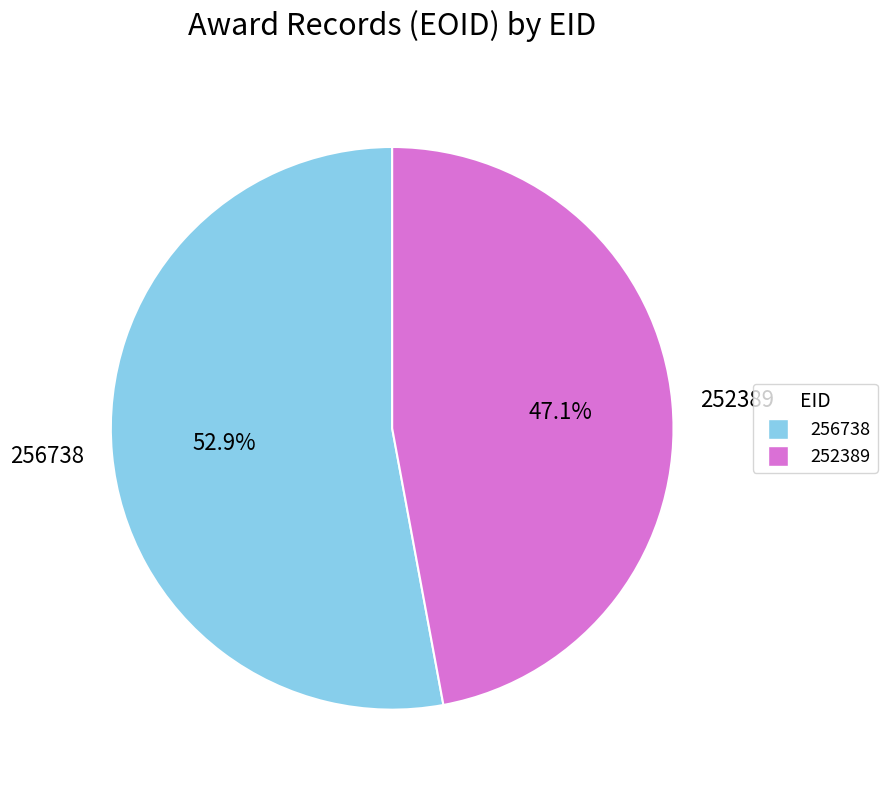

What percentage do 252389 and 256738 together represent?

100.0%